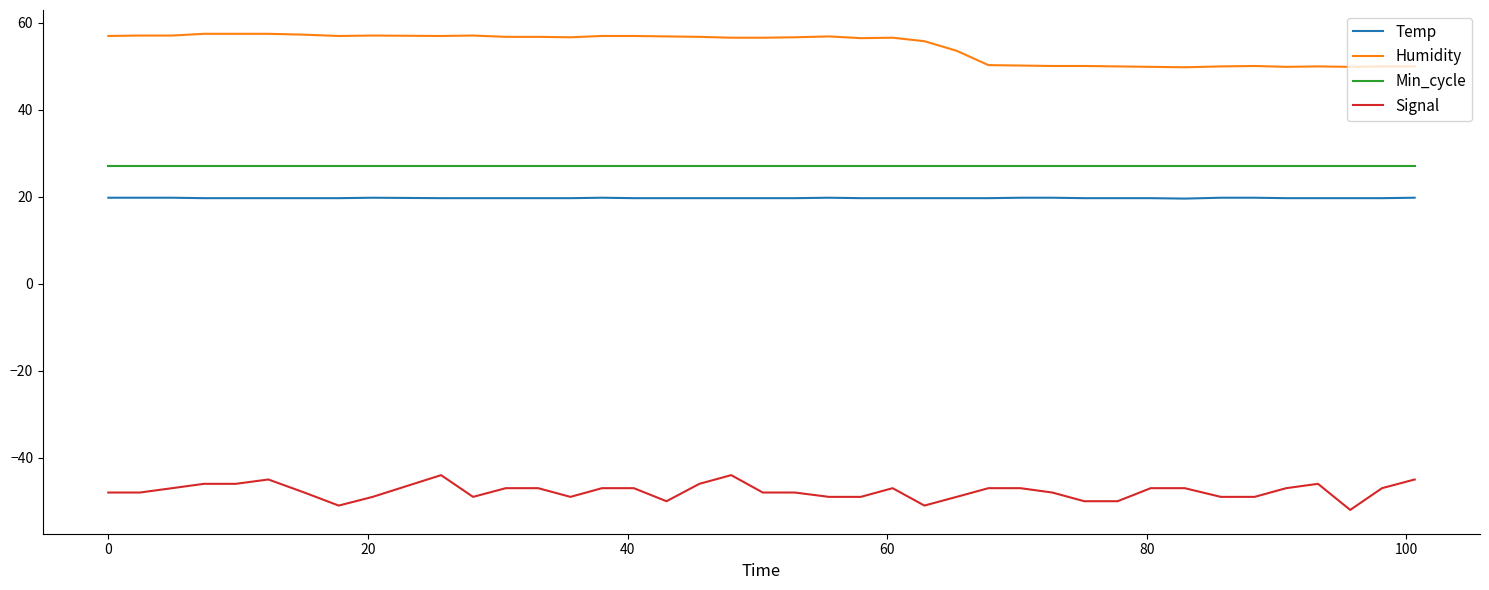

What is the minimum value for Min_cycle?

27.0